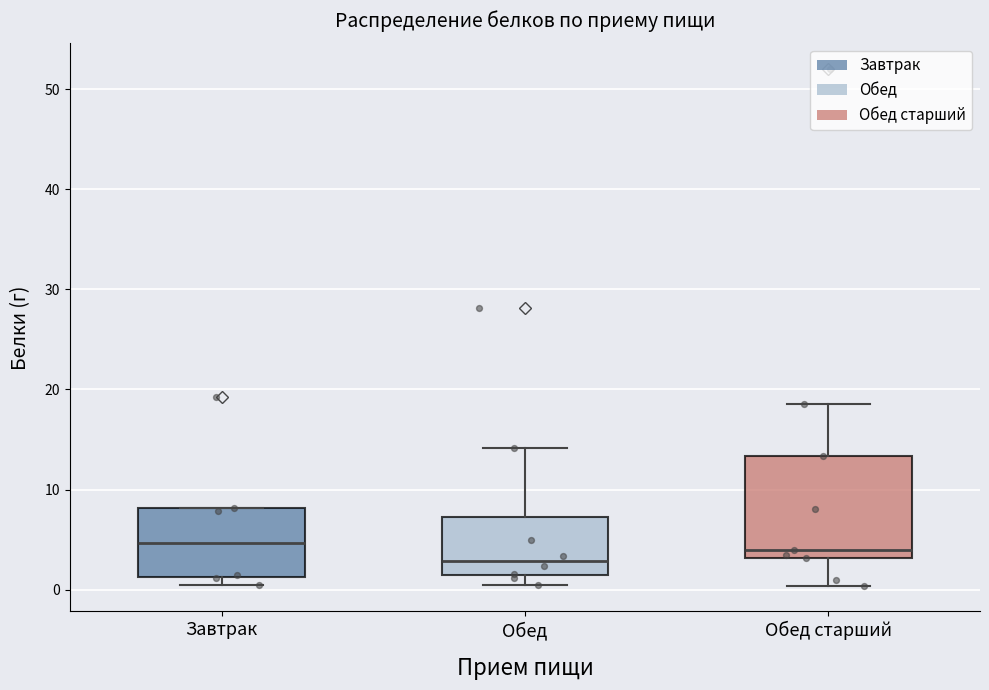

Which box's median line is the lowest?

Обед